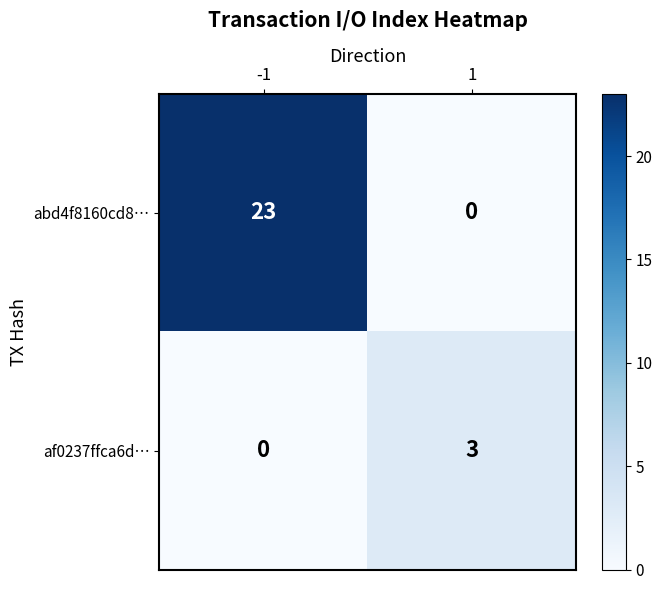

At how many categories does at least one series exceed 18?

1